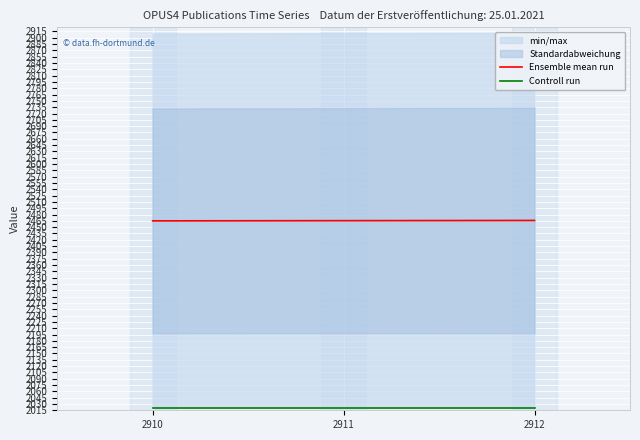

Rank the series at 2911 from highest to lowest value.

Ensemble mean run, Controll run